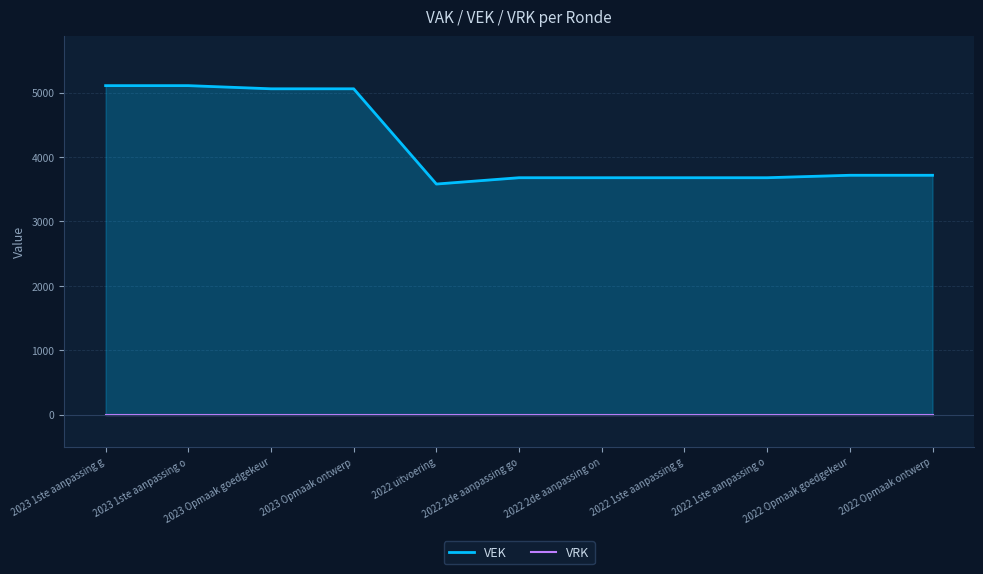

What is the label of the 6th point from the right?

2022 2de aanpassing go